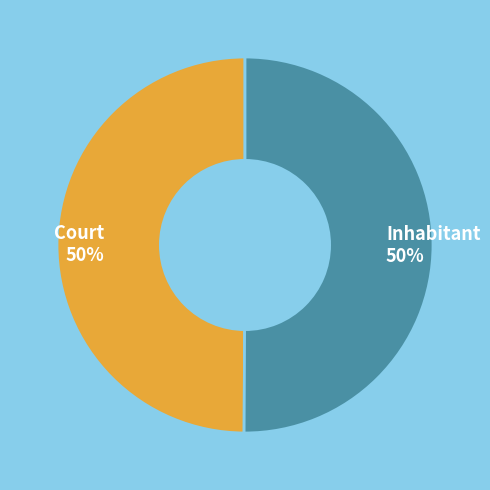

Do Court 50% and Inhabitant 50% together represent more than half of the pie?

Yes